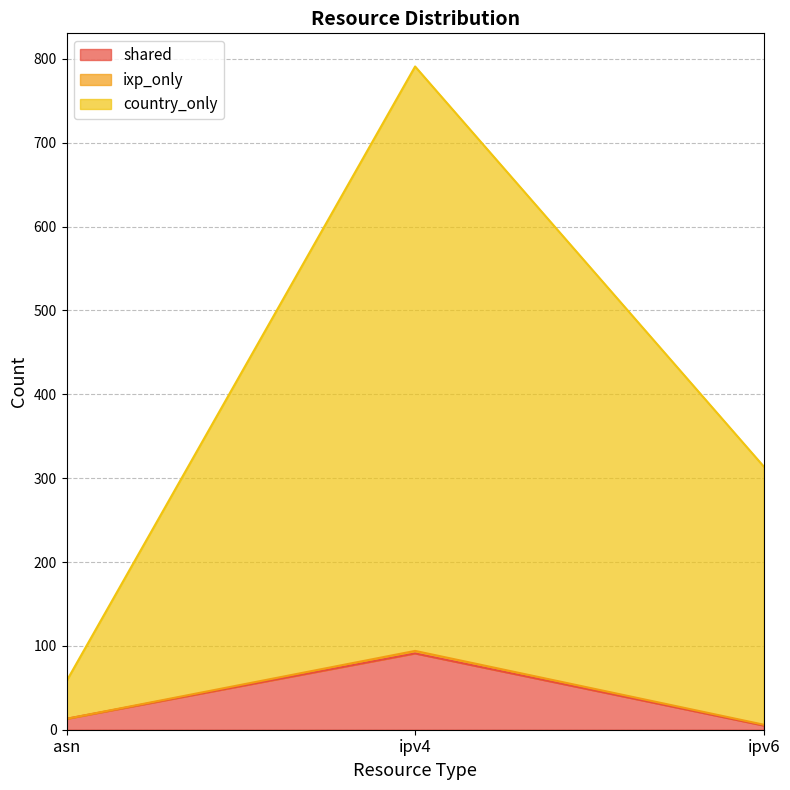

At which label does ixp_only reach its peak?

ipv4